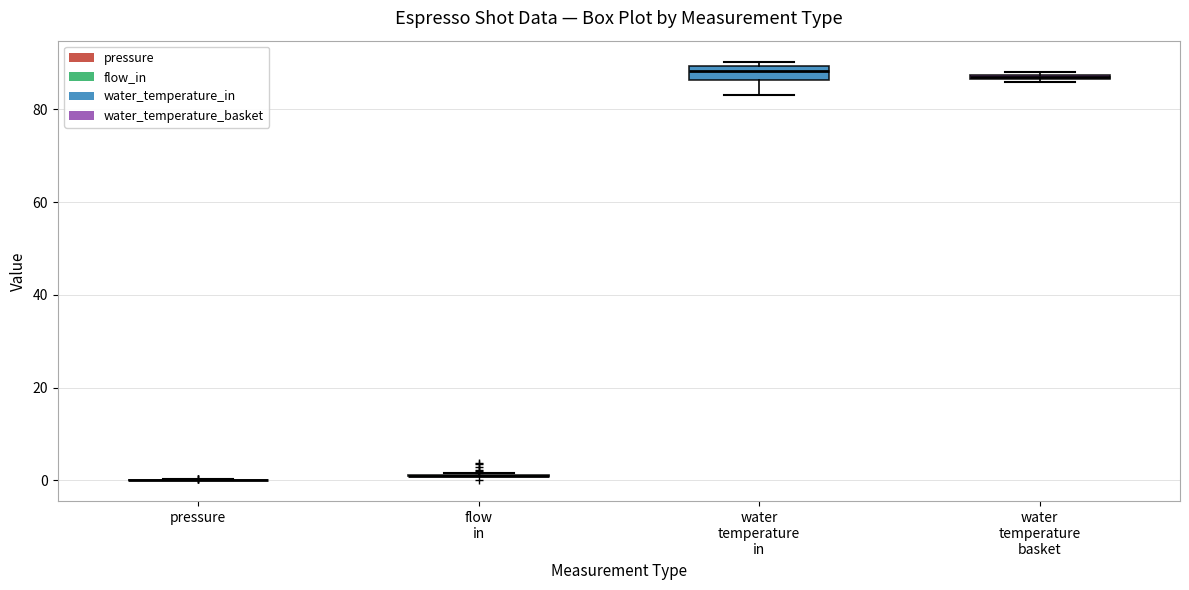

Where is the lower edge of the box for water temperature basket on the y-axis? The values are not printed on the chart, so give them approximately, as read against the axis.

86